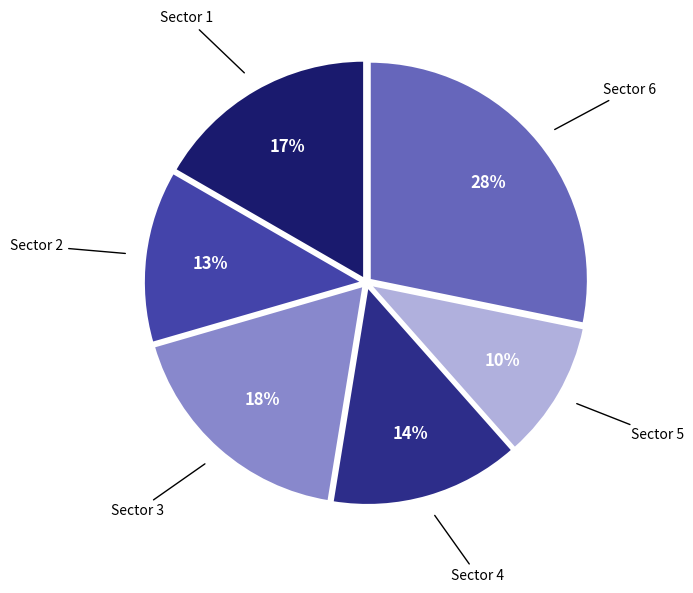

Is it true that Sector 5 is 10% of the pie?

True